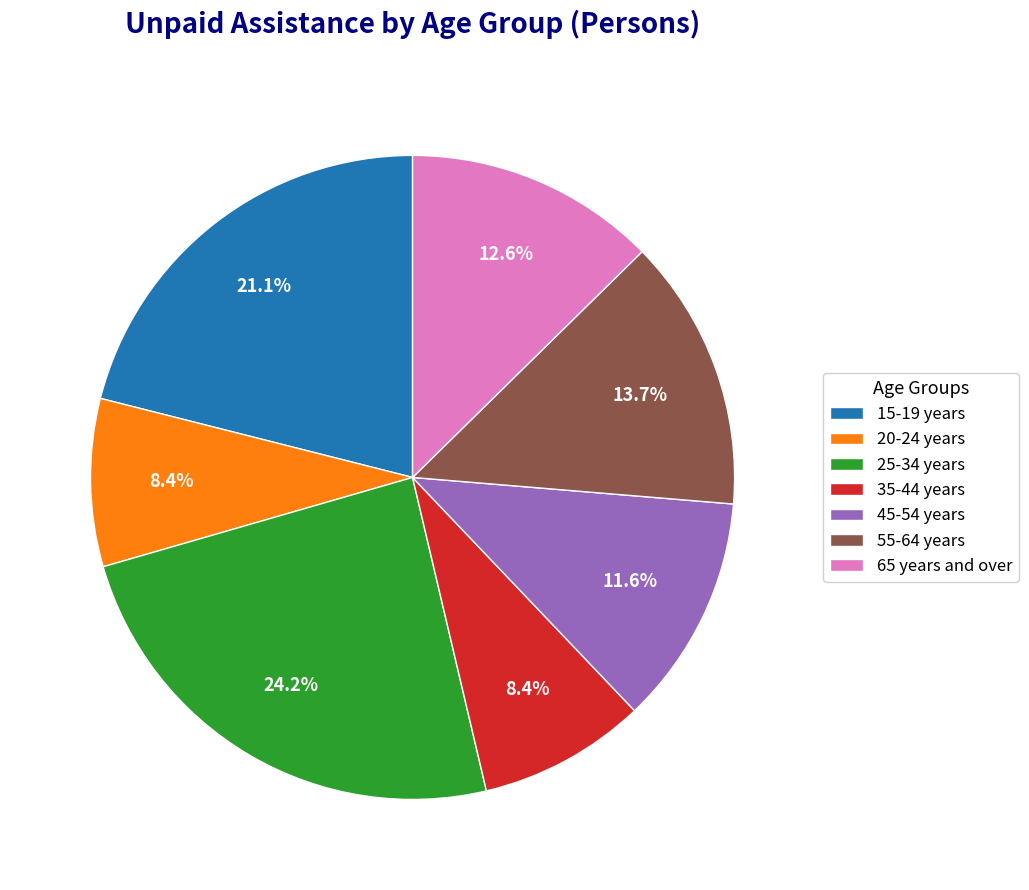

Is it true that 35-44 years is 16% of the pie?

False